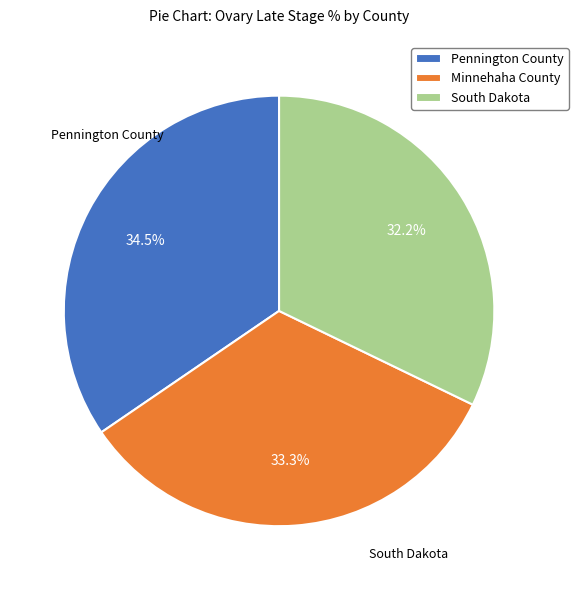

Is there a majority slice in this chart?

No